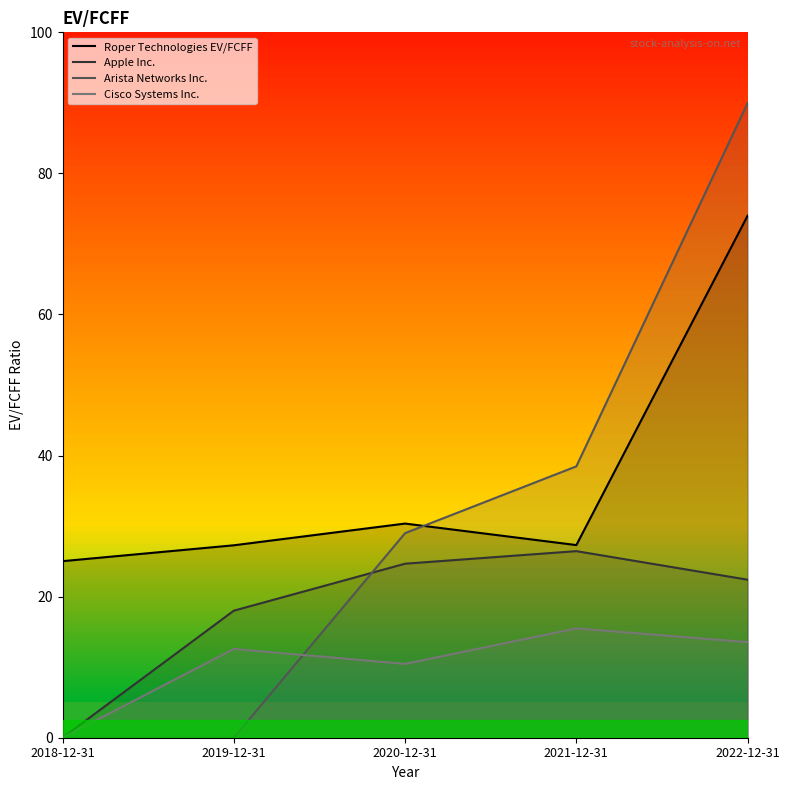

At which category is the sum across all series the highest?

2022-12-31